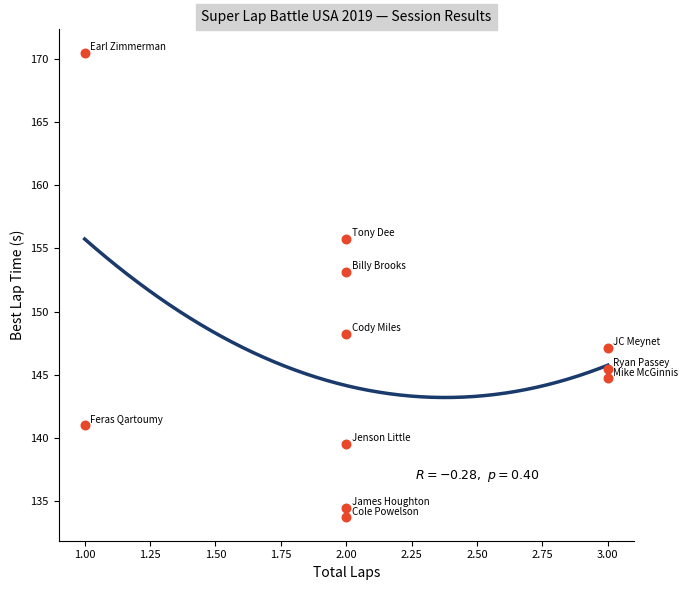

What Y value in the scatter plot is closest to 152?

153.2